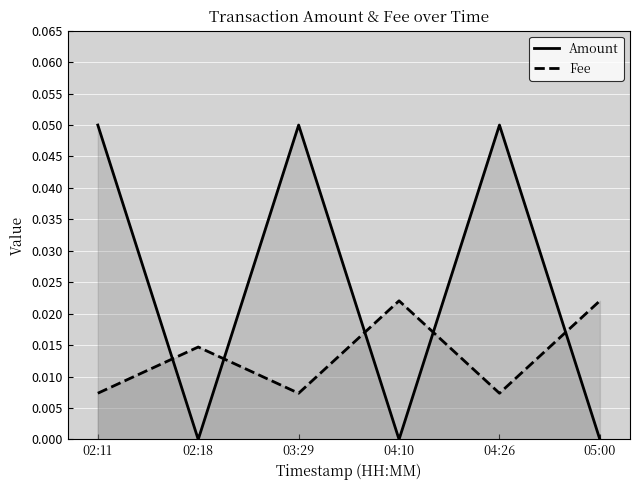

Where is the first local minimum for Amount?

02:18